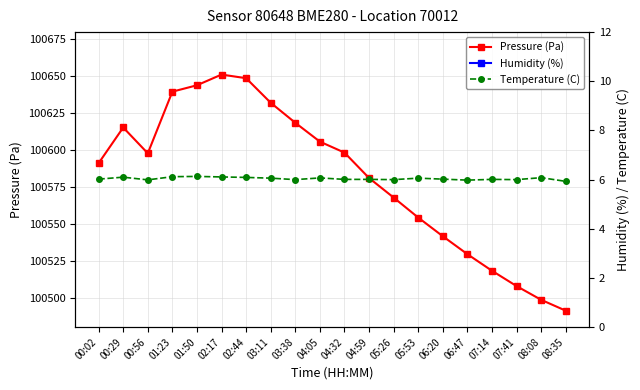

What is the label of the 6th point from the left?

02:17